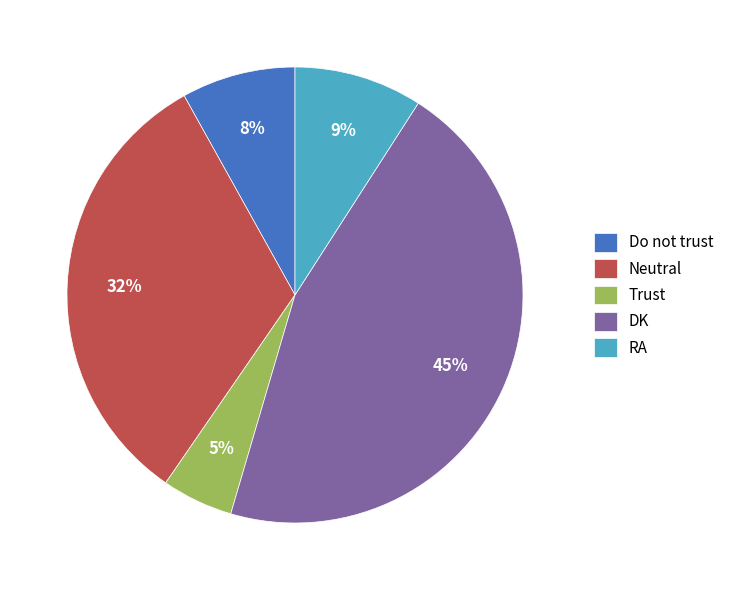

To the nearest percent, what is the difference between the Do not trust and DK slice percentages?

37%